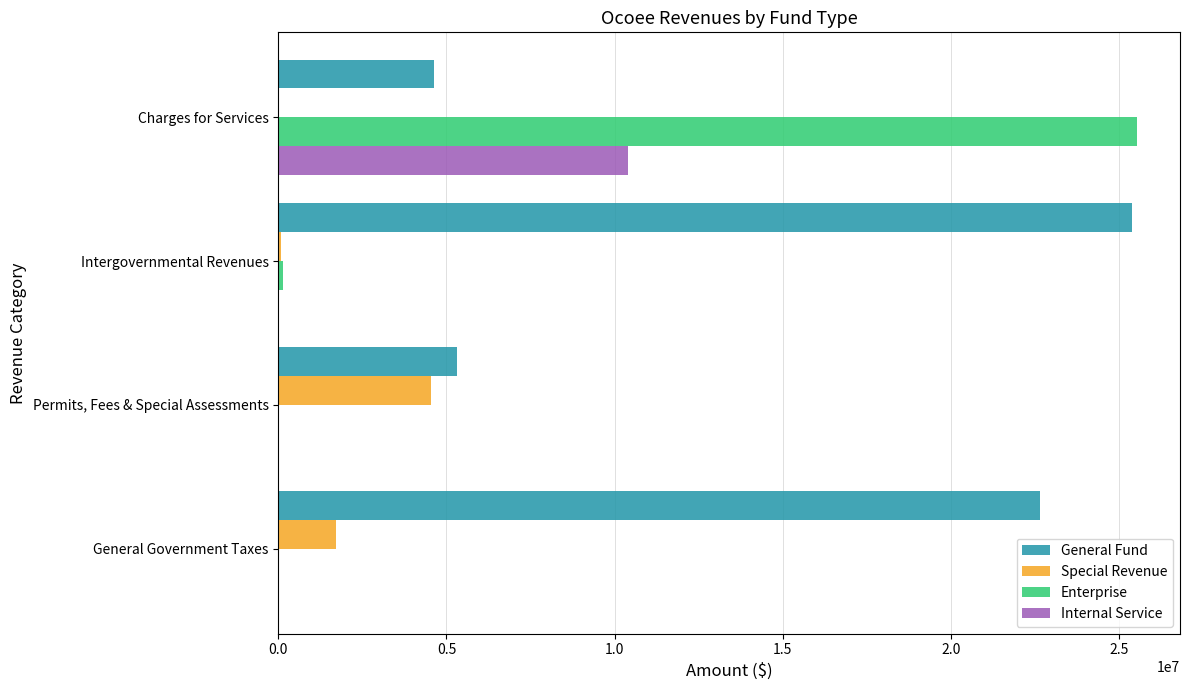

What is the total value across all series at Charges for Services?

40562222